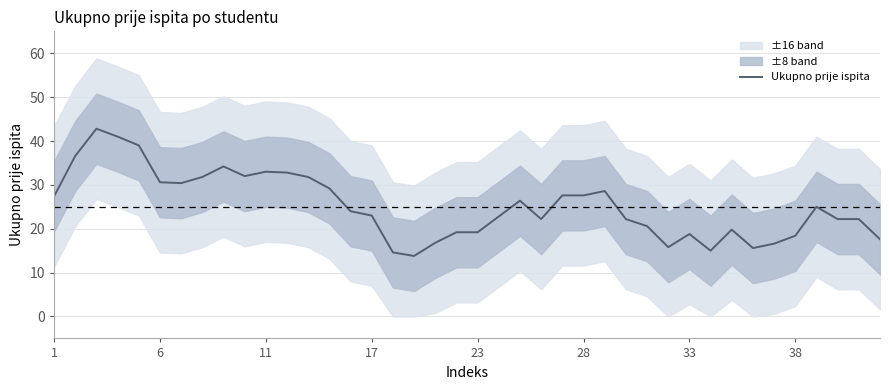

How many points are higher than both their immediate neighbors (excluding endpoints)?

8